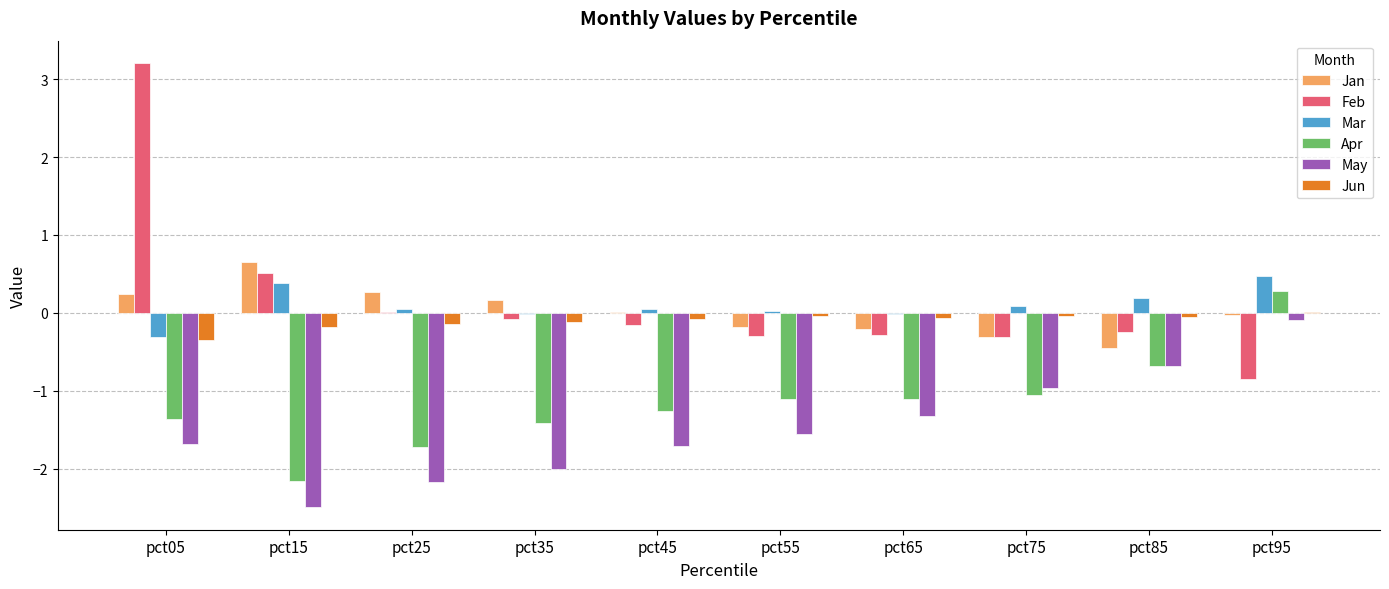

Which series has the widest spread of values?

Feb